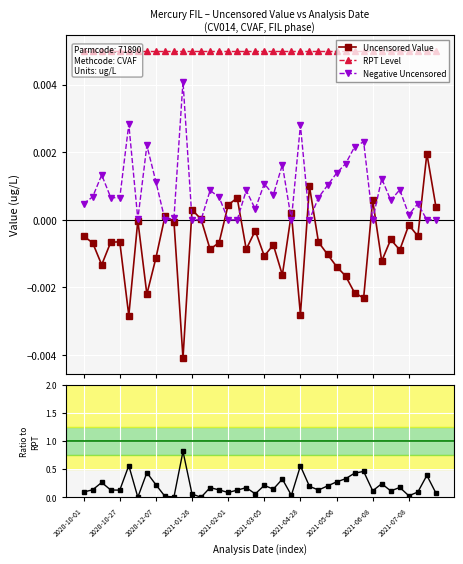

True or false: Negative Uncensored has more than 0 interior local peaks.

True